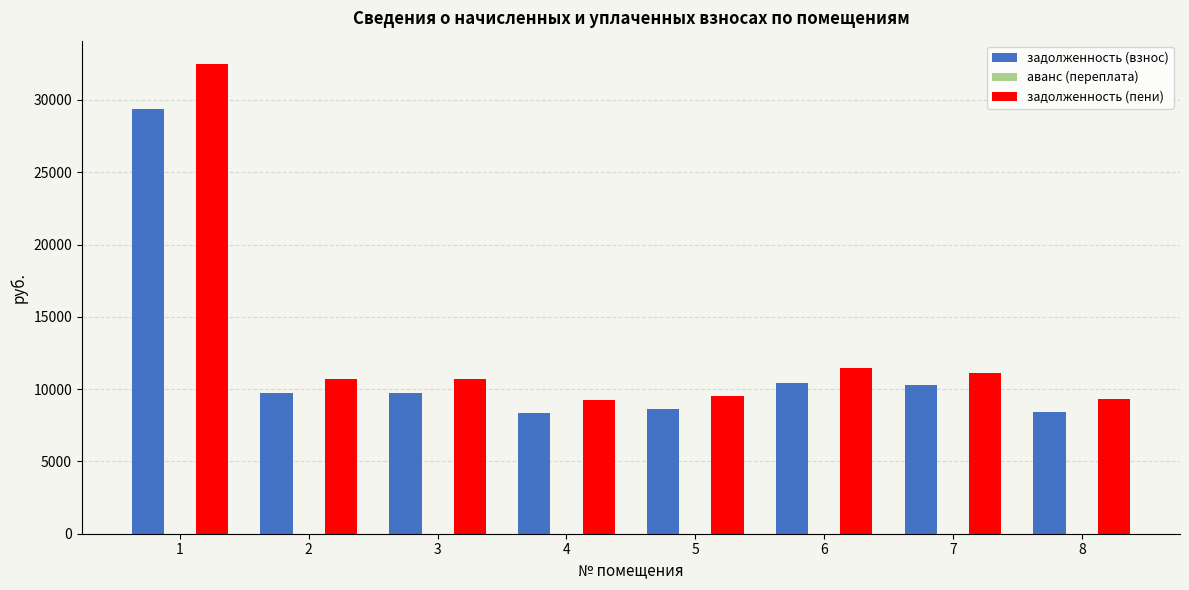

What is the difference between the maximum and minimum values in the задолженность (взнос) series?

21017.2